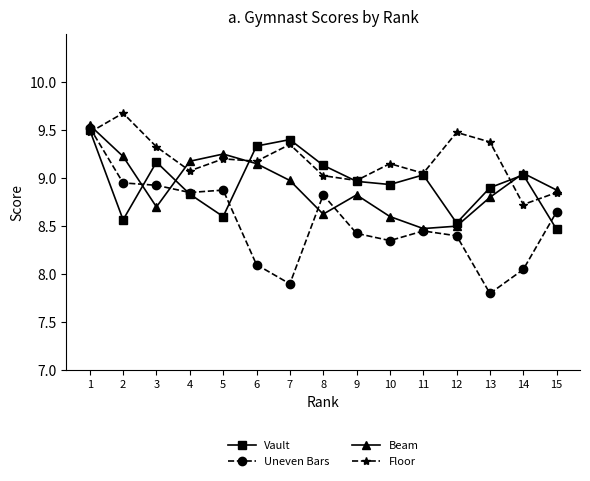

Which category has the highest value in the Beam series?

1